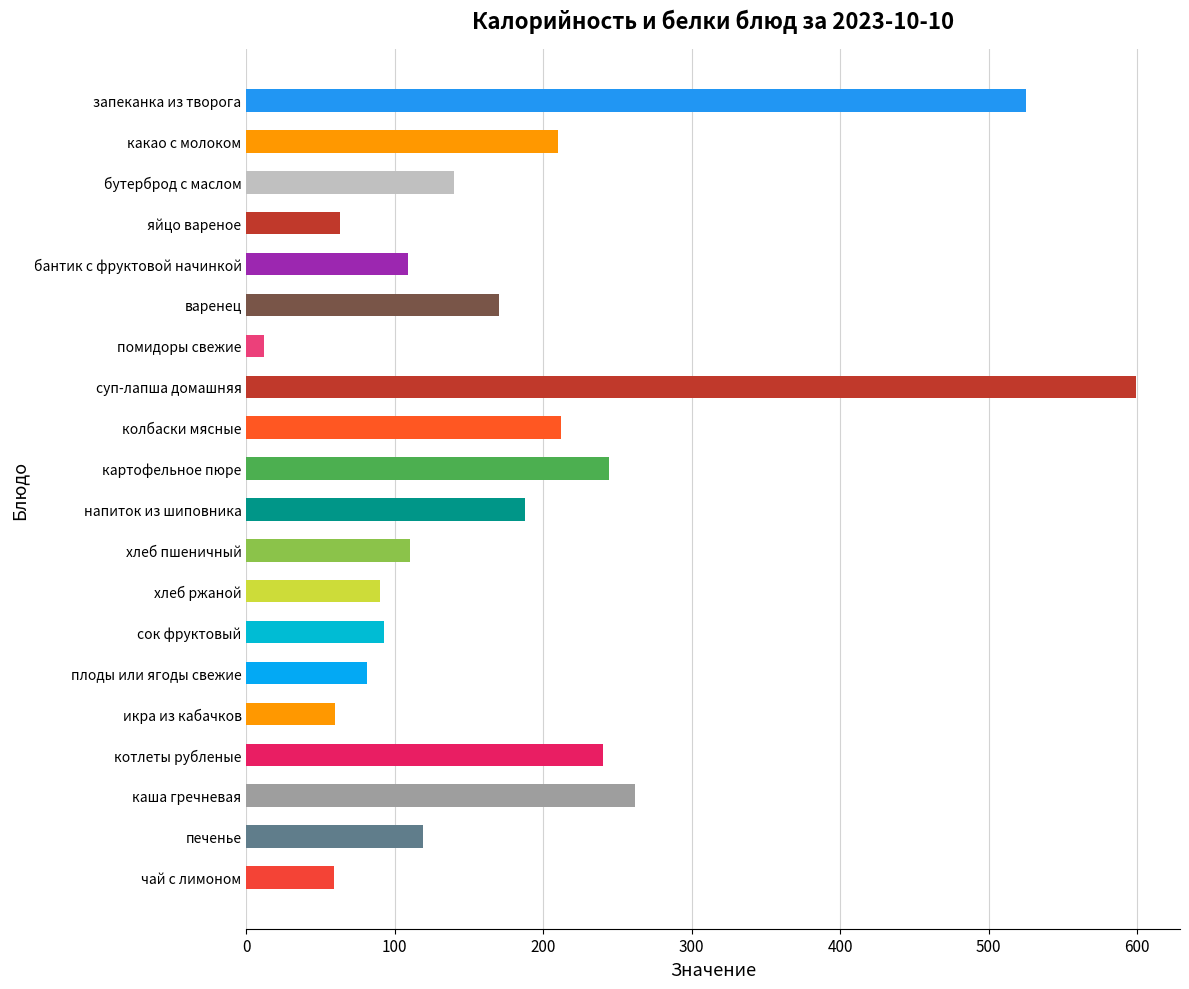

Which has a higher value, печенье or какао с молоком?

какао с молоком